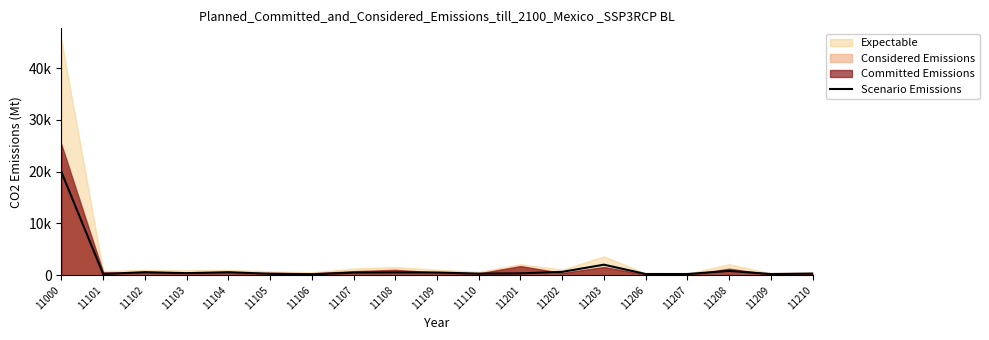

Between 11109 and 11207, which is larger?

11109